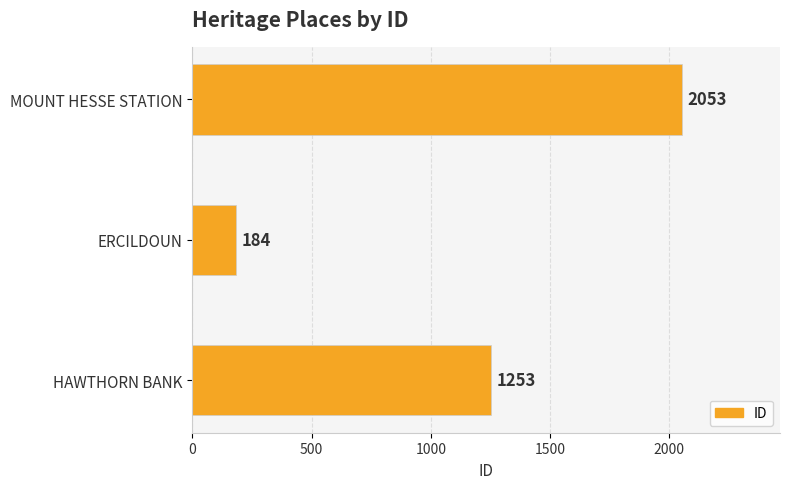

What is the average value?

1163